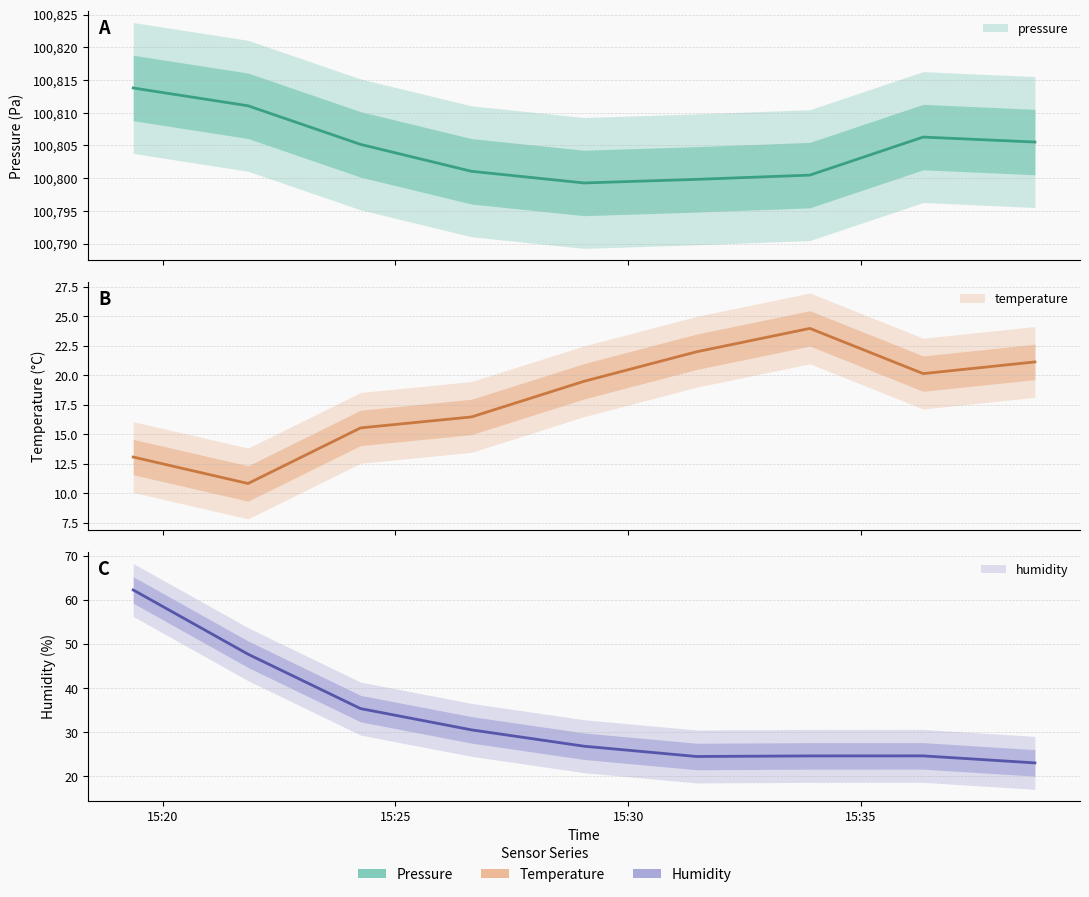

What is the total value across all series at 2022-10-30T15:33:54?

100849.1